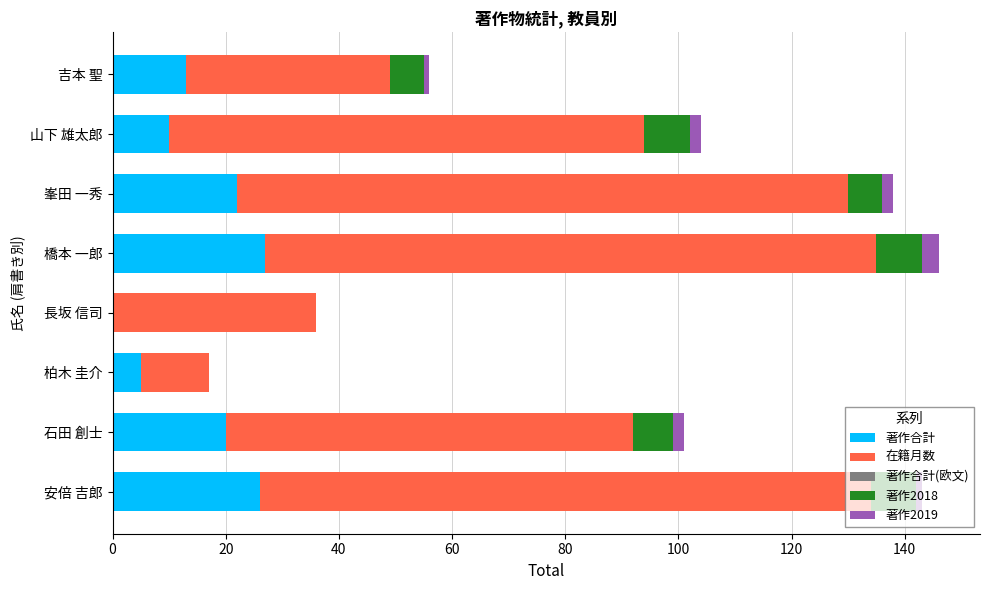

The 著作合計 series shows 4 at 山下 雄太郎. True or false?

False